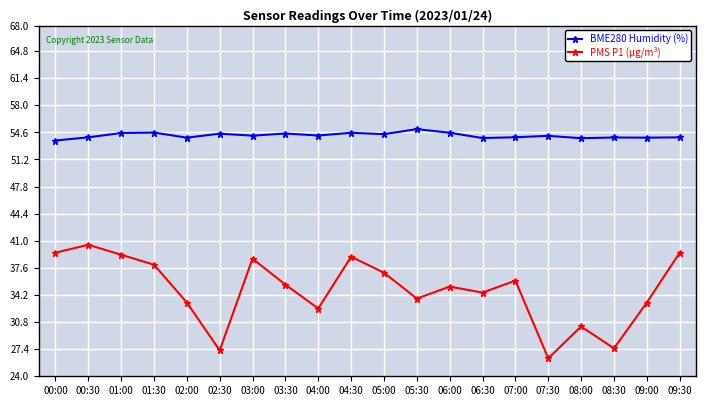

What is the minimum value for BME280 Humidity (%)?

53.6